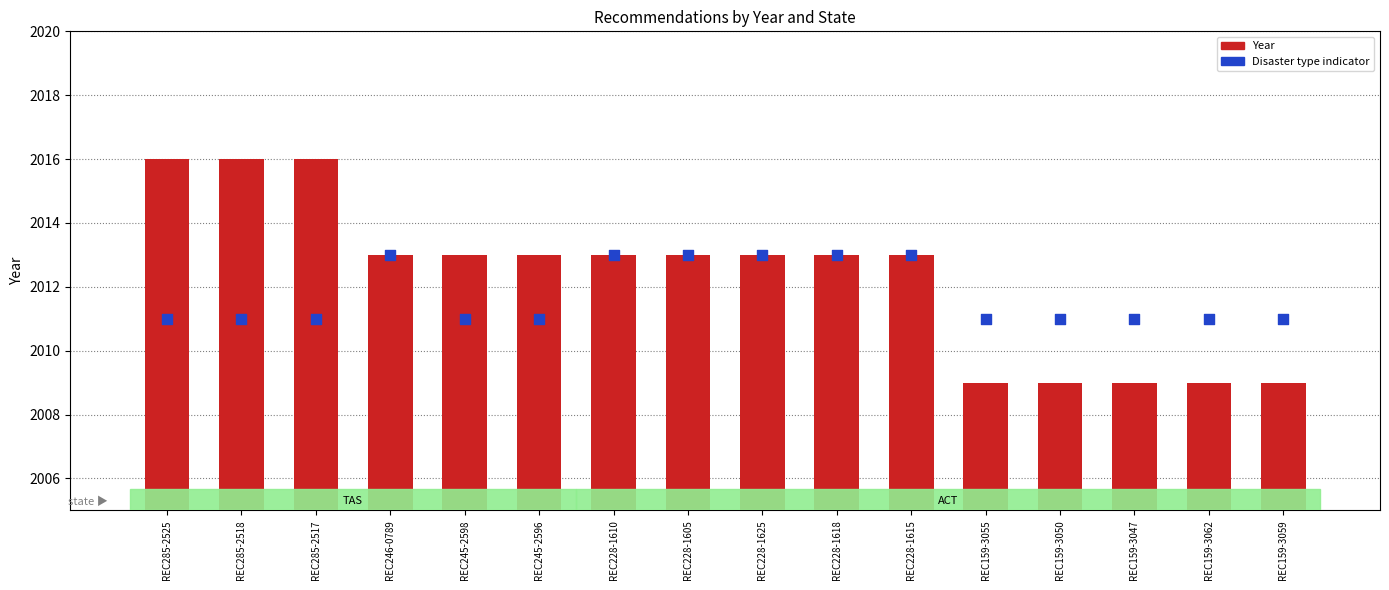

Which series contains the lowest Y value?

Year